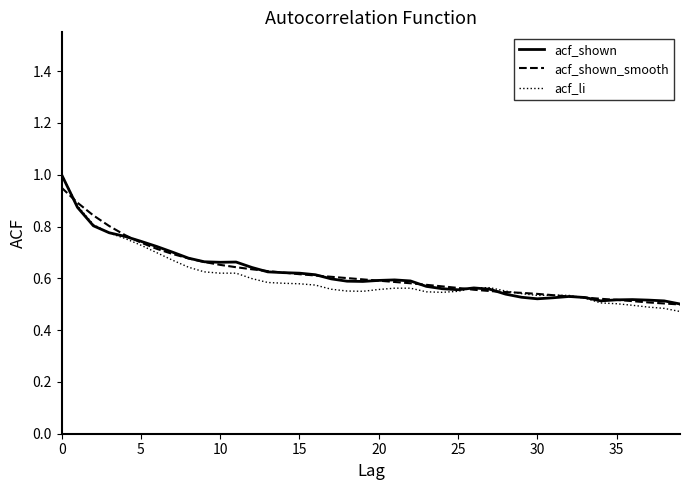

What is the highest value of the acf_li series?

1.0